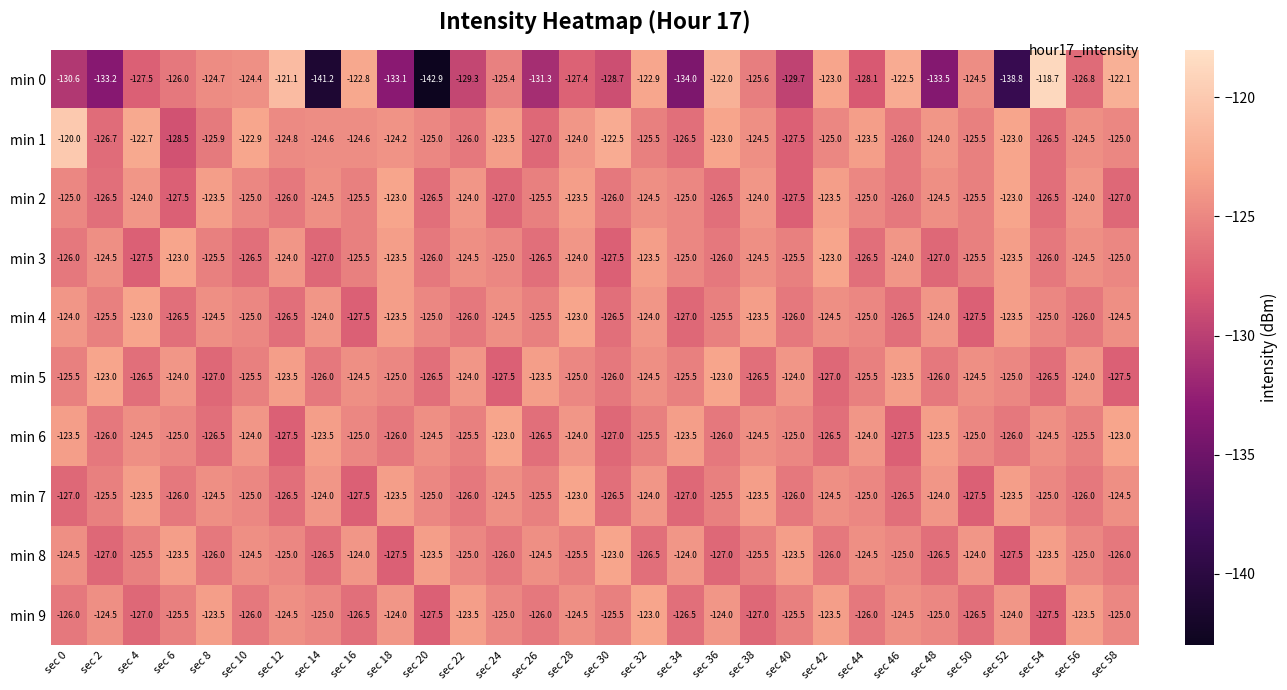

Between sec 4 and sec 30, which series saw the biggest shift?

min 4